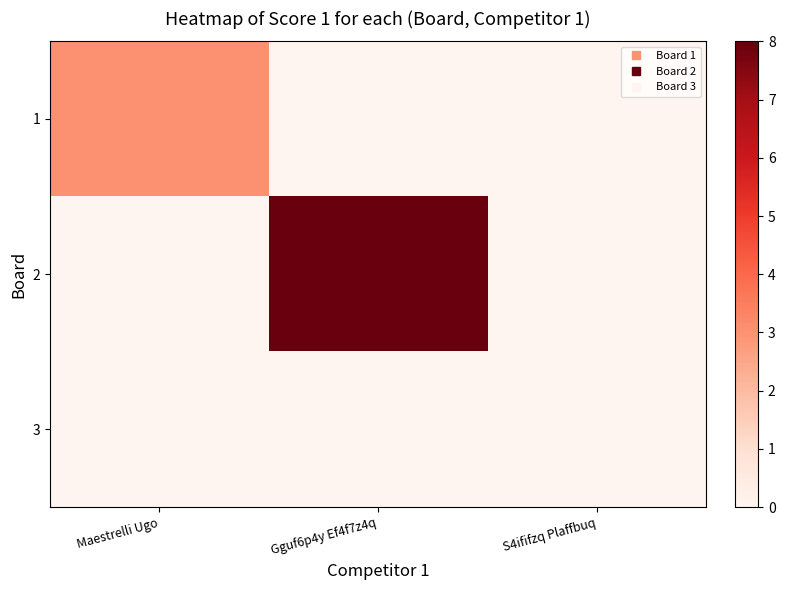

Reading left to right, what are all the values shown in this chart?

1: Maestrelli Ugo=3	Gguf6p4y Ef4f7z4q=0	S4ififzq Plaffbuq=0
2: Maestrelli Ugo=0	Gguf6p4y Ef4f7z4q=8	S4ififzq Plaffbuq=0
3: Maestrelli Ugo=0	Gguf6p4y Ef4f7z4q=0	S4ififzq Plaffbuq=0